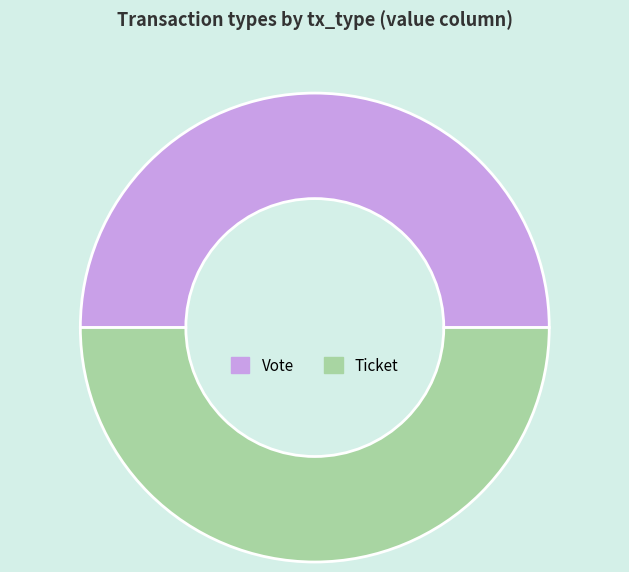

How many segments does this pie chart have?

2